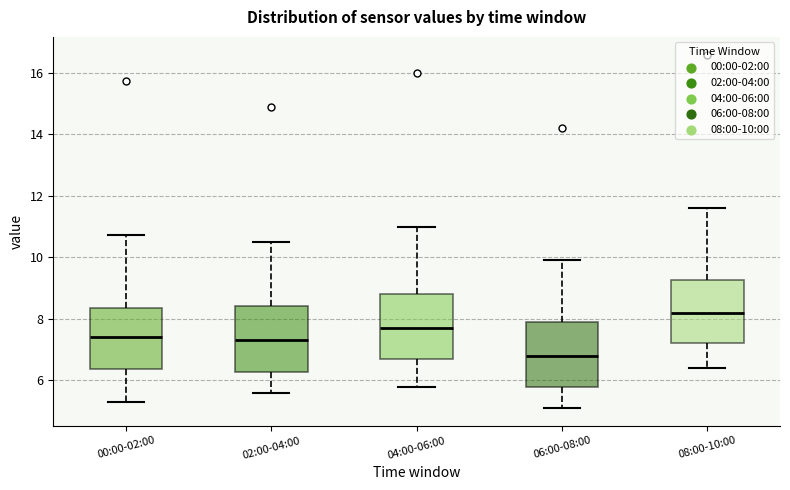

Reading left to right, transcribe this box plot: for each box, give where its median line is, the range the box spans, and where its two whiskers end, as read against the y-axis. The values are not printed on the chart, so give them approximately, as read against the axis.

00:00-02:00: median 7.4, box 6.4 to 8.4, whiskers 5.4 to 10.8
02:00-04:00: median 7.4, box 6.2 to 8.4, whiskers 5.6 to 10.6
04:00-06:00: median 7.8, box 6.8 to 8.8, whiskers 5.8 to 11.0
06:00-08:00: median 6.8, box 5.8 to 8.0, whiskers 5.2 to 10.0
08:00-10:00: median 8.2, box 7.2 to 9.2, whiskers 6.4 to 11.6